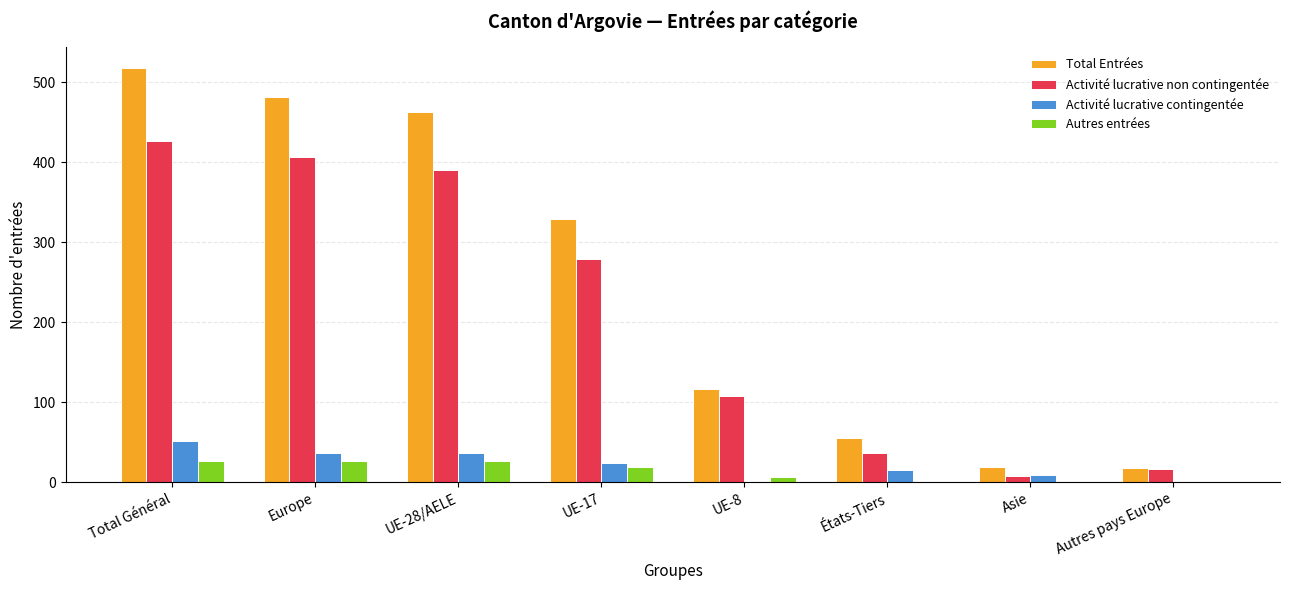

At which category does the chart reach its peak across all series?

Total Général